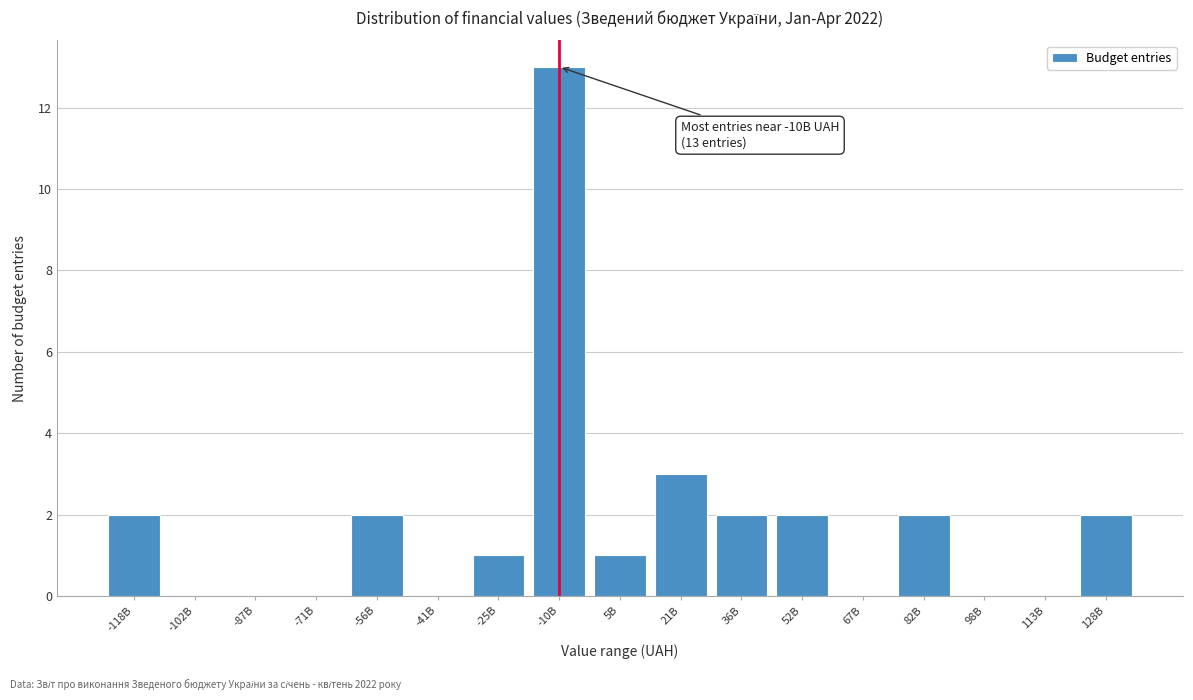

Reading right to left, extract all data points from this chart.

128B=2	113B=0	98B=0	82B=2	67B=0	52B=2	36B=2	21B=3	5B=1	-10B=13	-25B=1	-41B=0	-56B=2	-71B=0	-87B=0	-102B=0	-118B=2